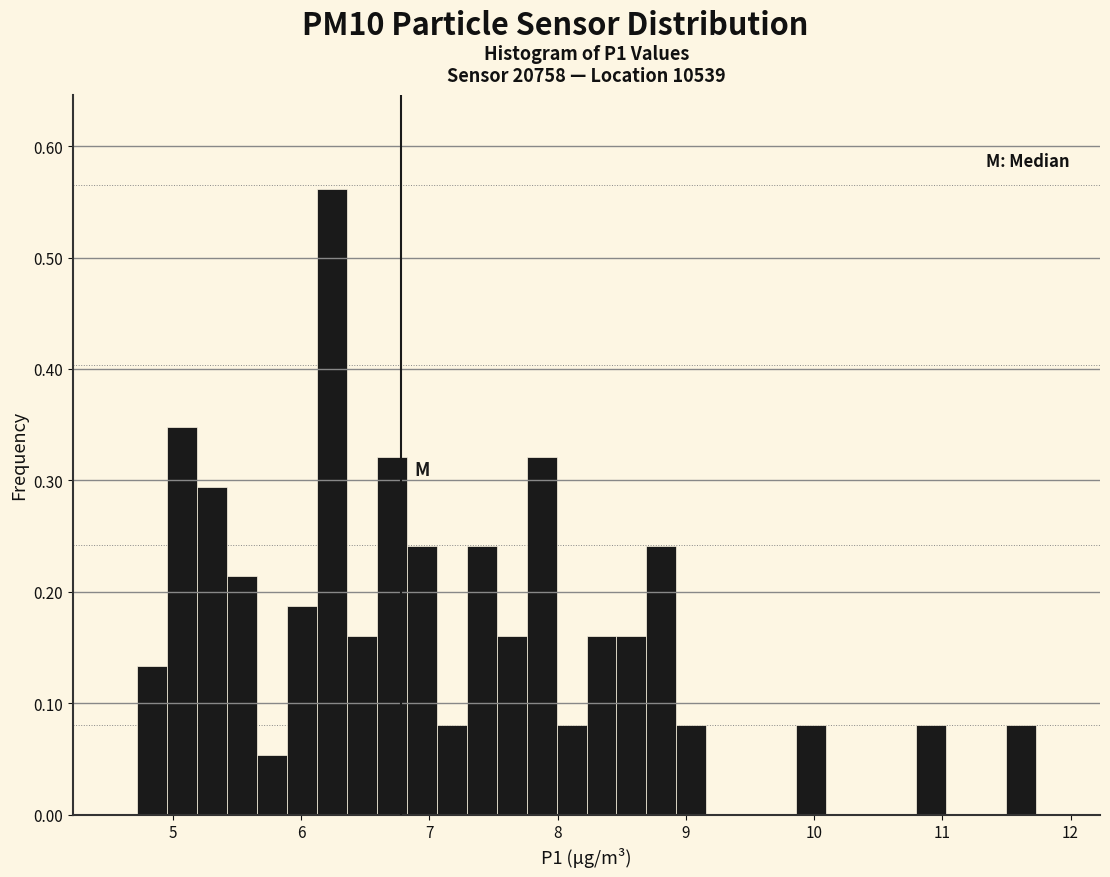

Read against the x-axis, roughly where is the centre of the tallest bar?

6.2